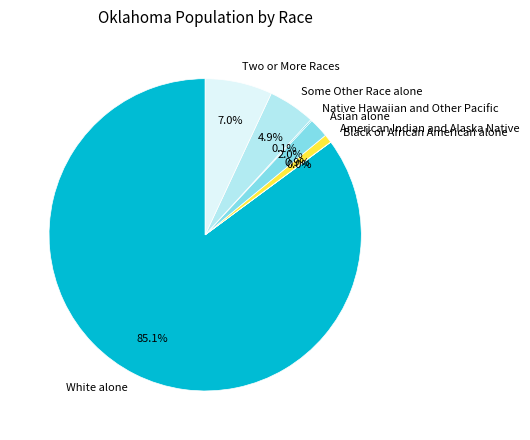

What is the majority slice?

White alone